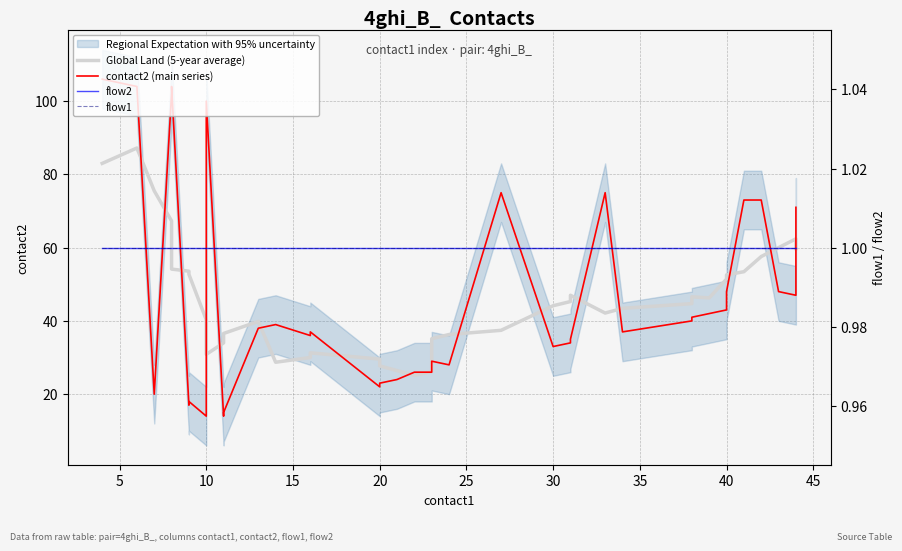

At how many categories does at least one series exceed 48?

17